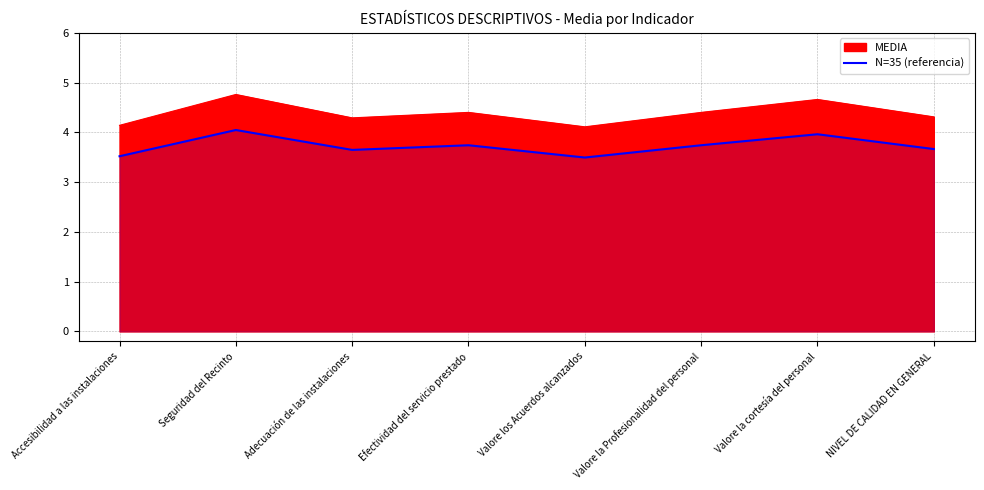

Reading left to right, list all the values displayed in this chart.

Accesibilidad a las instalaciones=3.5	Seguridad del Recinto=4.0	Adecuación de las instalaciones=3.6	Efectividad del servicio prestado=3.7	Valore los Acuerdos alcanzados=3.5	Valore la Profesionalidad del personal=3.7	Valore la cortesía del personal=4.0	NIVEL DE CALIDAD EN GENERAL=3.7